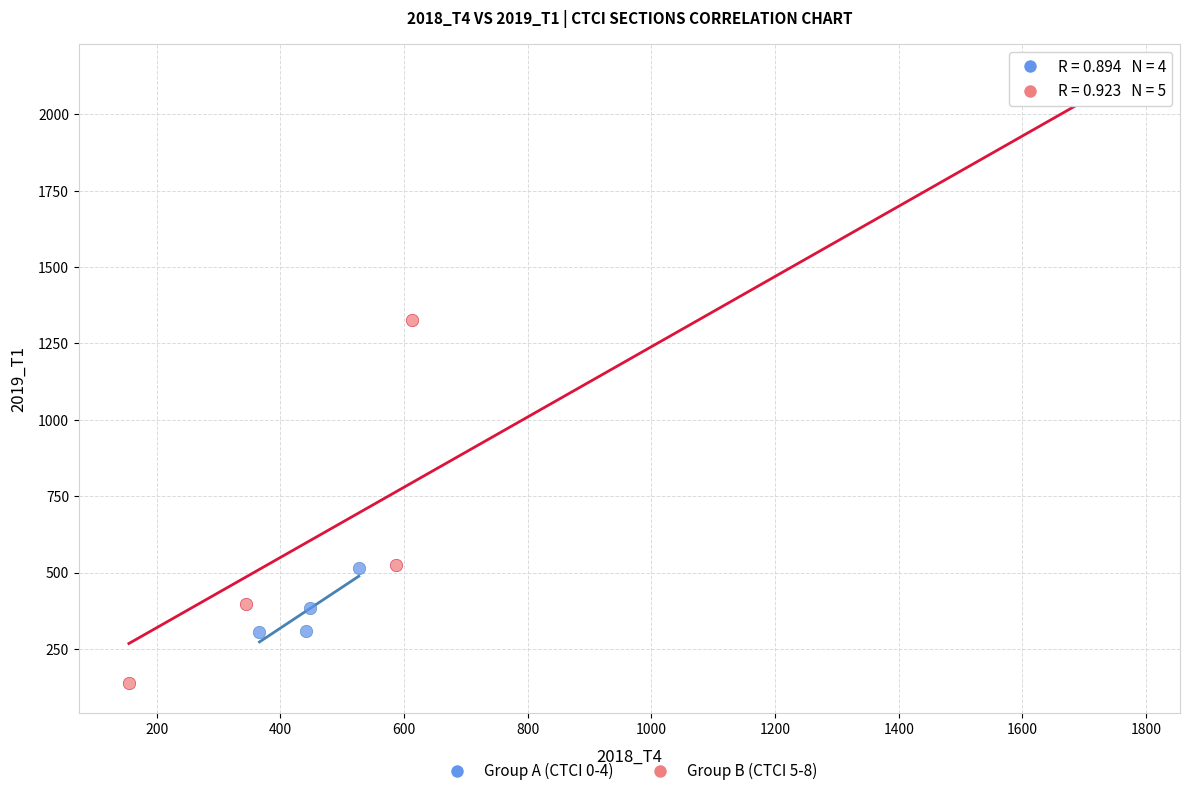

Which series reaches the minimum Y coordinate?

Group B (CTCI 5-8)